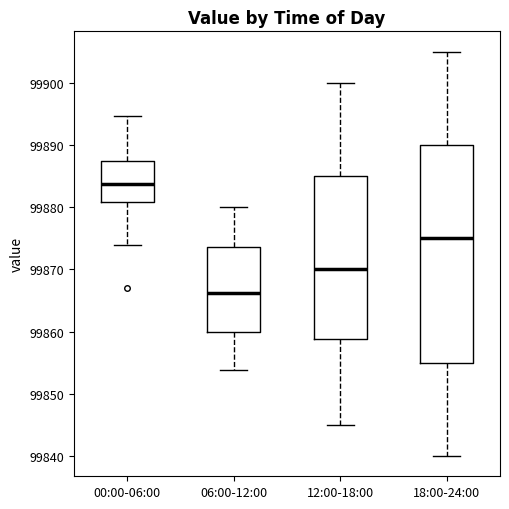

Reading left to right, read every box against the y-axis: the position of its median line, the range the box covers, and the ends of its whiskers. The values are not printed on the chart, so give them approximately, as read against the axis.

00:00-06:00: median 99884, box 99881 to 99887, whiskers 99874 to 99895
06:00-12:00: median 99866, box 99860 to 99874, whiskers 99854 to 99880
12:00-18:00: median 99870, box 99859 to 99885, whiskers 99845 to 99900
18:00-24:00: median 99875, box 99855 to 99890, whiskers 99840 to 99905